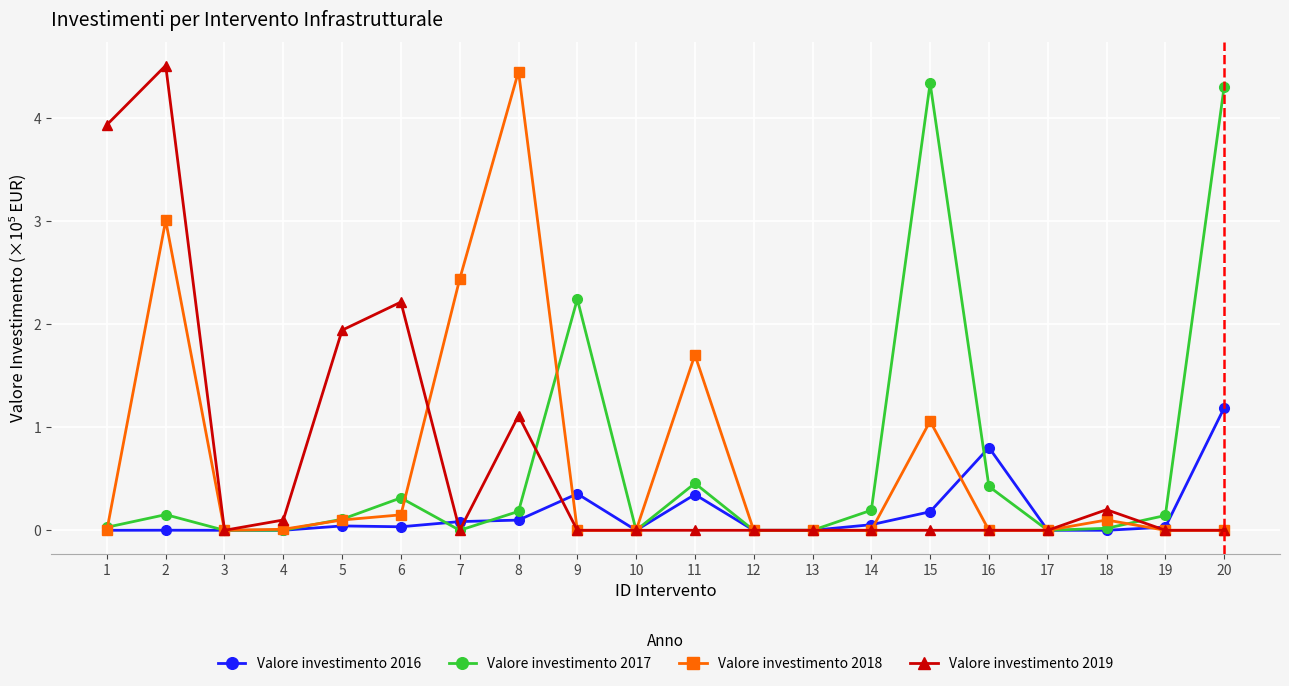

The Valore investimento 2019 series shows 1.9 at 3. True or false?

False